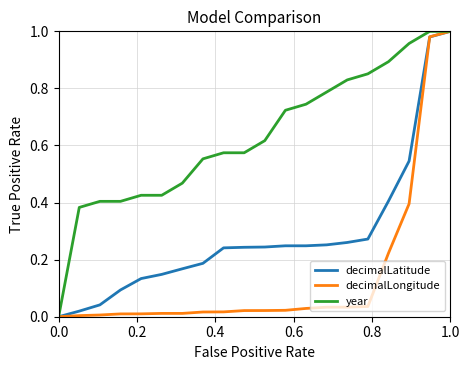

Does the chart display data point markers on the line(s)?

No